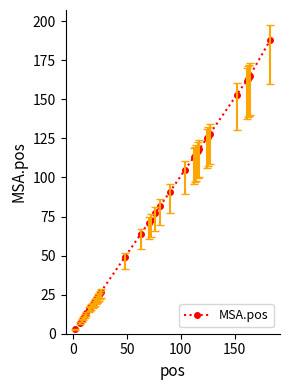

What is the sum of all values?

2875